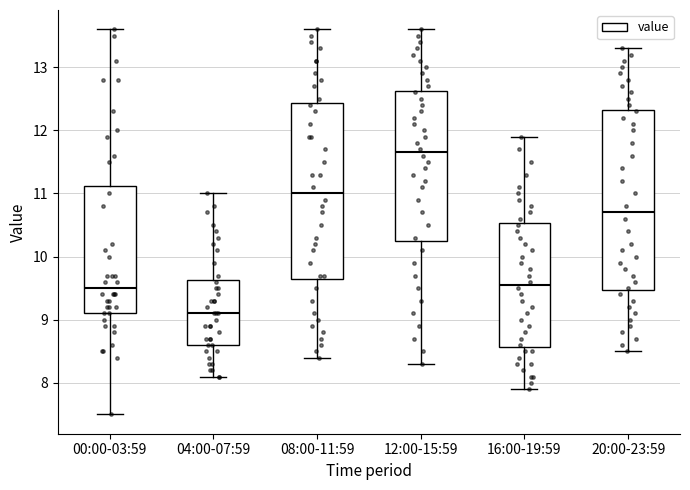

Reading left to right, read every box against the y-axis: the position of its median line, the range the box covers, and the ends of its whiskers. The values are not printed on the chart, so give them approximately, as read against the axis.

00:00-03:59: median 9.5, box 9.1 to 11.1, whiskers 7.5 to 13.6
04:00-07:59: median 9.1, box 8.6 to 9.6, whiskers 8.1 to 11.0
08:00-11:59: median 11.0, box 9.7 to 12.4, whiskers 8.4 to 13.6
12:00-15:59: median 11.7, box 10.3 to 12.6, whiskers 8.3 to 13.6
16:00-19:59: median 9.6, box 8.6 to 10.5, whiskers 7.9 to 11.9
20:00-23:59: median 10.7, box 9.5 to 12.3, whiskers 8.5 to 13.3